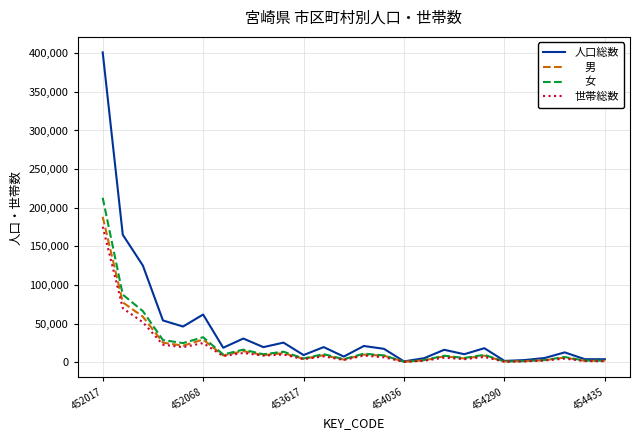

What is the maximum value shown in the chart?

401138